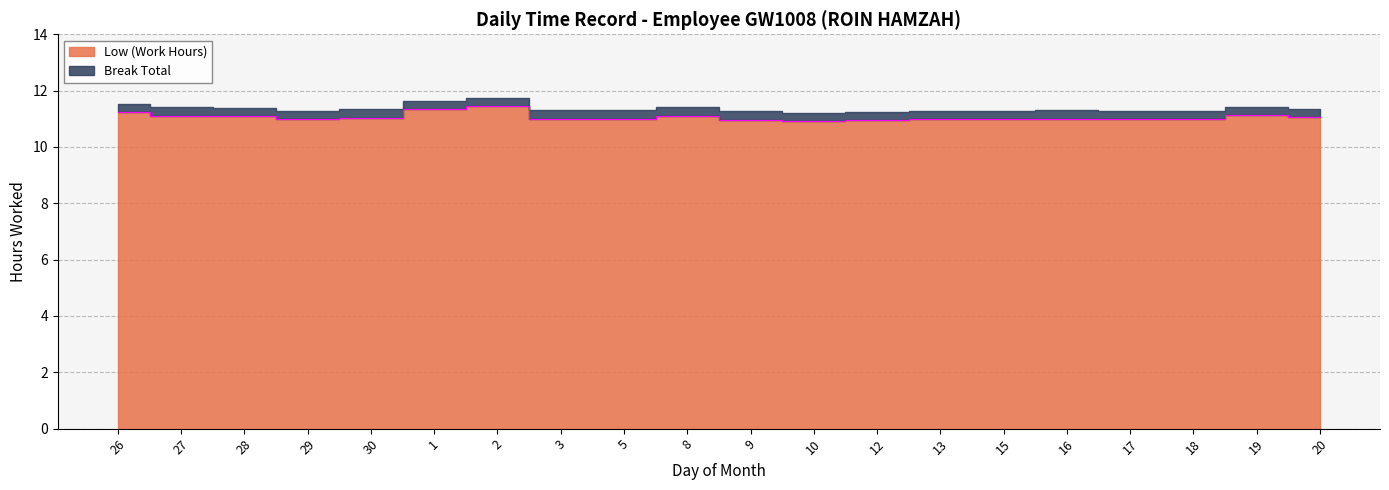

How many points are lower than both their immediate neighbors (excluding endpoints)?

5